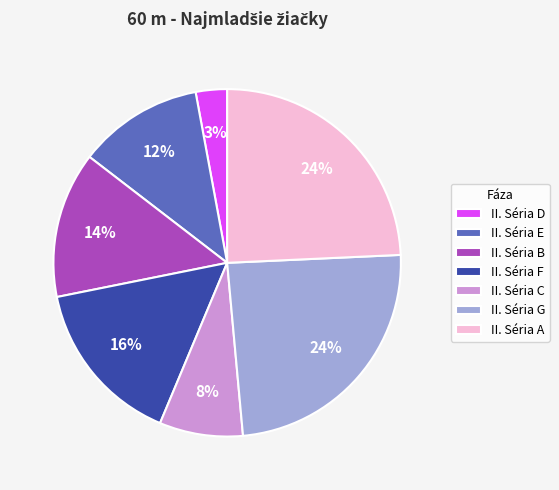

Is II. Séria D the majority of the pie?

No